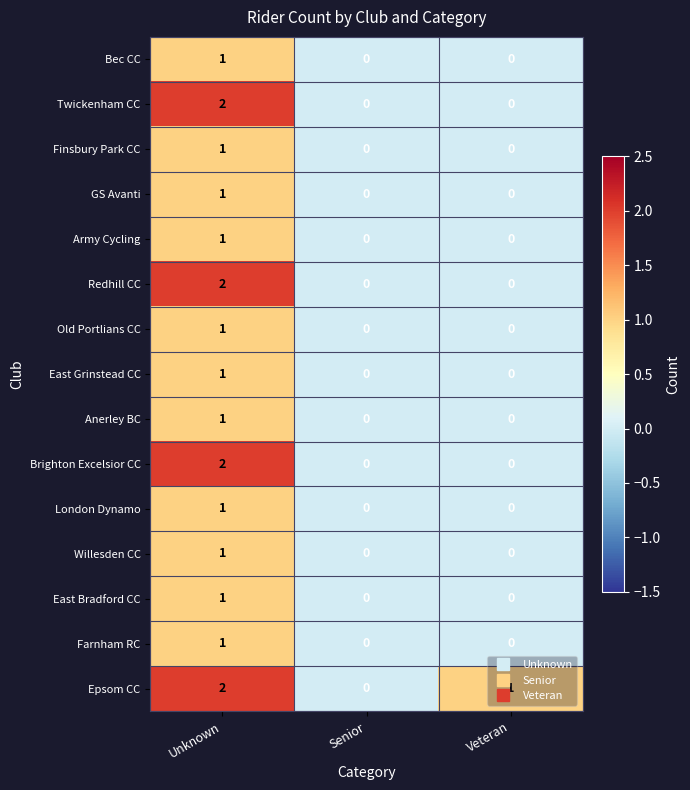

At which category is the sum across all series the highest?

Unknown